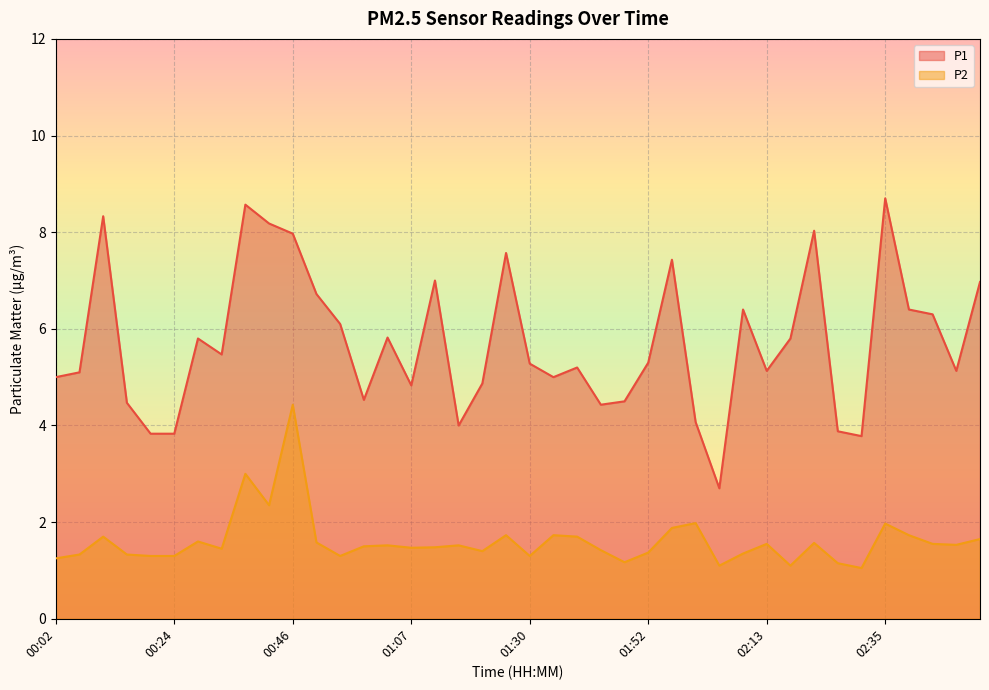

Reading left to right, what are all the values shown in this chart?

P1: 5.0	5.1	8.3	4.5	3.8	3.8	5.8	5.5	8.6	8.2	8.0	6.7	6.1	4.5	5.8	4.8	7.0	4.0	4.9	7.6	5.3	5.0	5.2	4.4	4.5	5.3	7.4	4.1	2.7	6.4	5.1	5.8	8.0	3.9	3.8	8.7	6.4	6.3	5.1	7.0
P2: 1.2	1.3	1.7	1.3	1.3	1.3	1.6	1.4	3.0	2.4	4.4	1.6	1.3	1.5	1.5	1.5	1.5	1.5	1.4	1.7	1.3	1.7	1.7	1.4	1.2	1.4	1.9	2.0	1.1	1.4	1.6	1.1	1.6	1.1	1.1	2.0	1.7	1.6	1.5	1.6